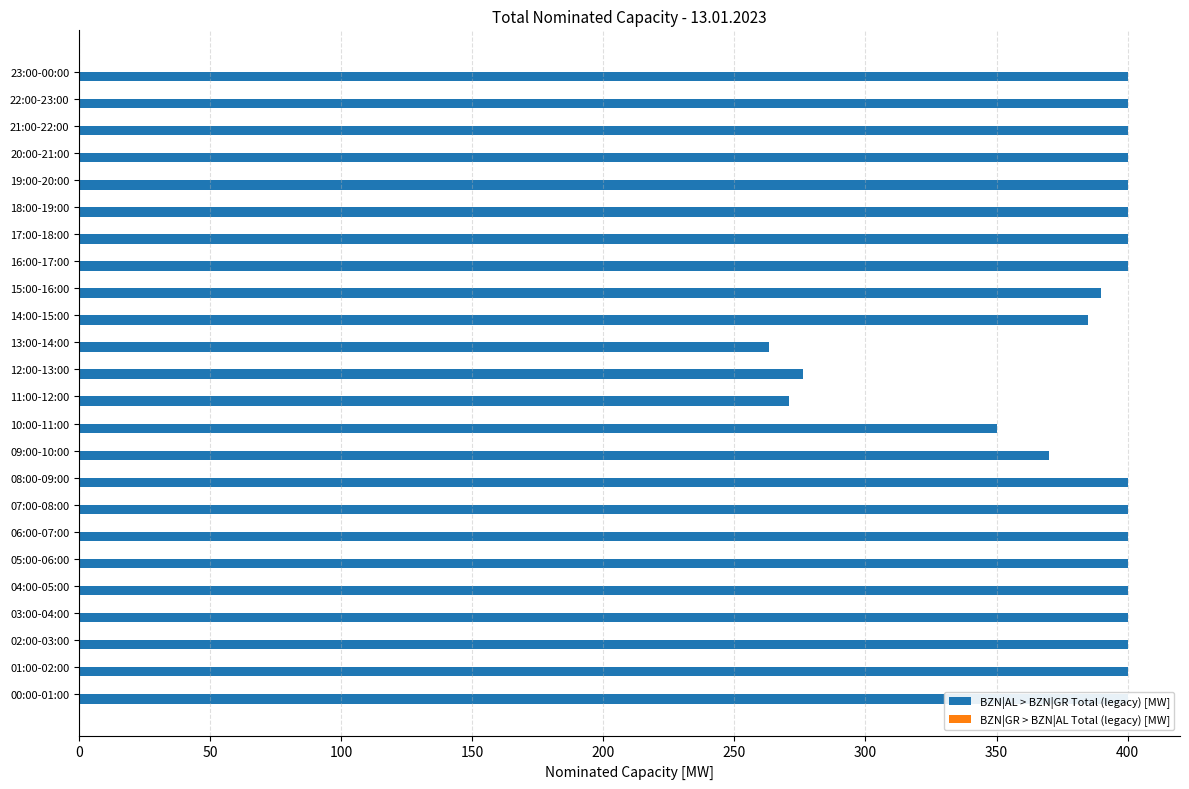

At how many categories does at least one series exceed 325?

21